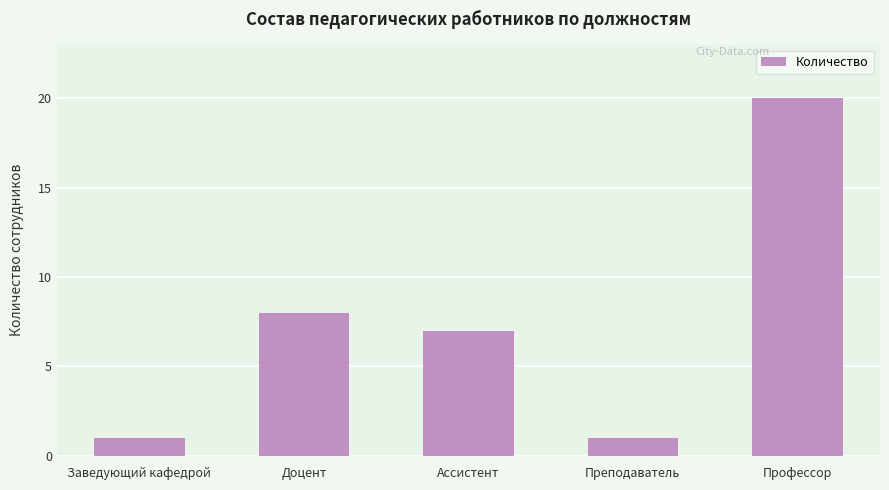

What is the difference between the maximum and minimum values?

19